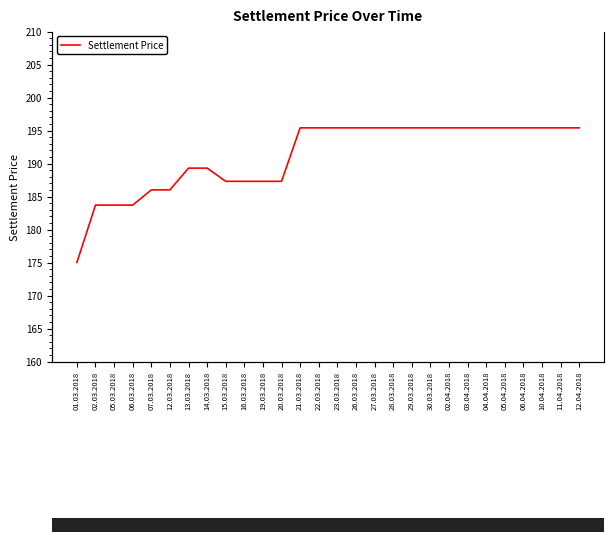

True or false: the data shows 289.8 at 01.03.2018.

False